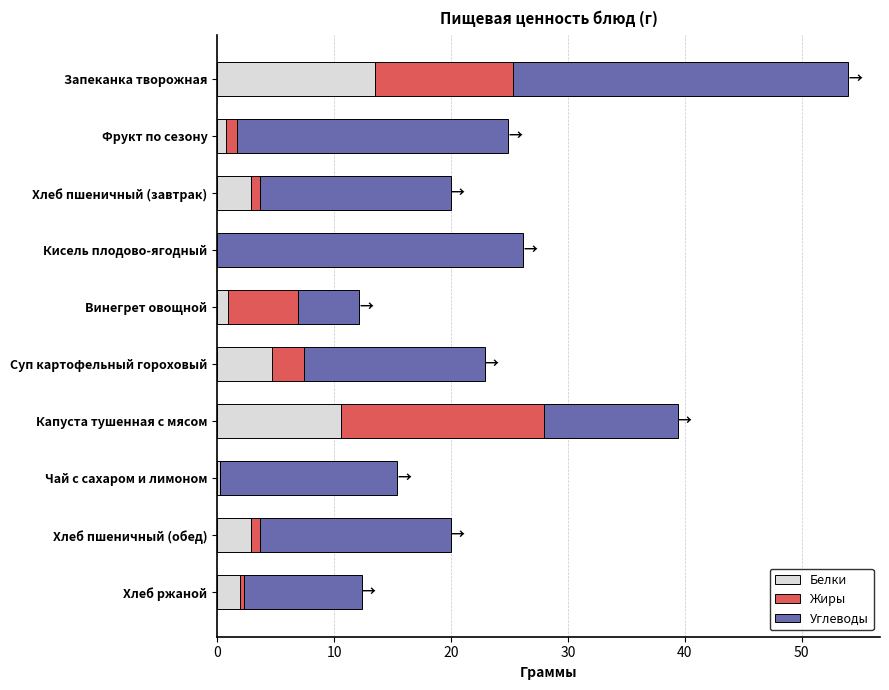

What is the total value across all series at Капуста тушенная с мясом?

39.4